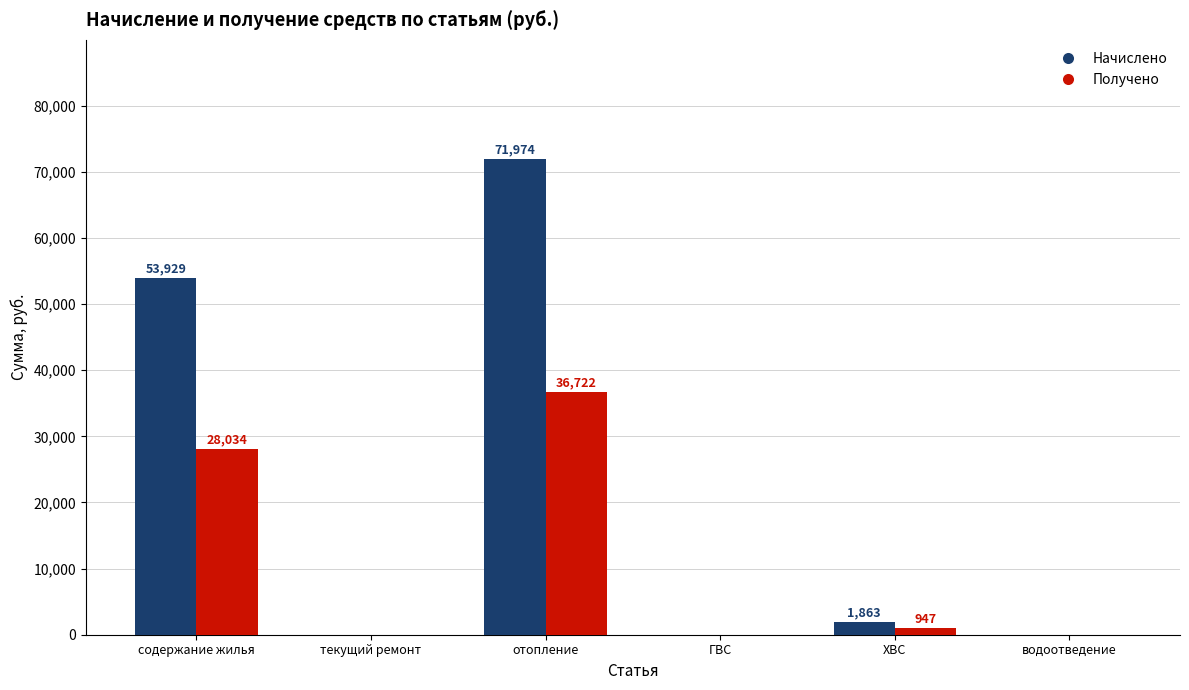

At which label does Начислено first exceed 1863?

содержание жилья